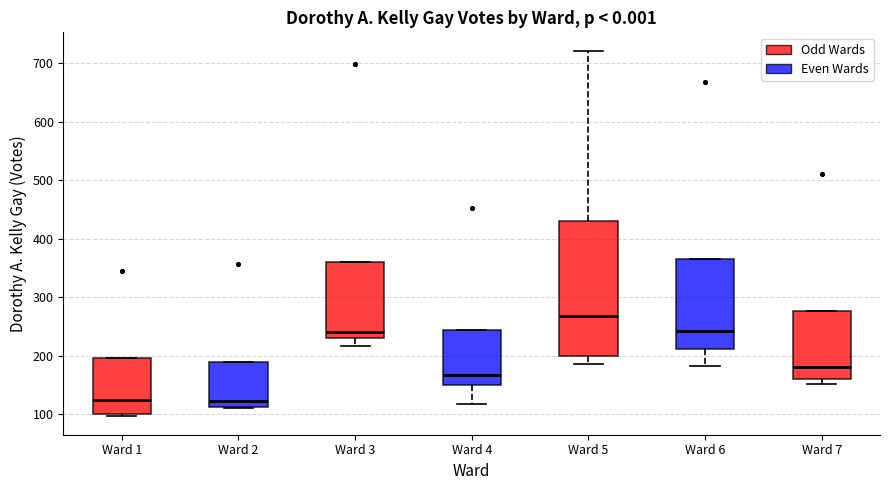

Where does the median line of the box for Ward 5 sit on the y-axis? The values are not printed on the chart, so give them approximately, as read against the axis.

270